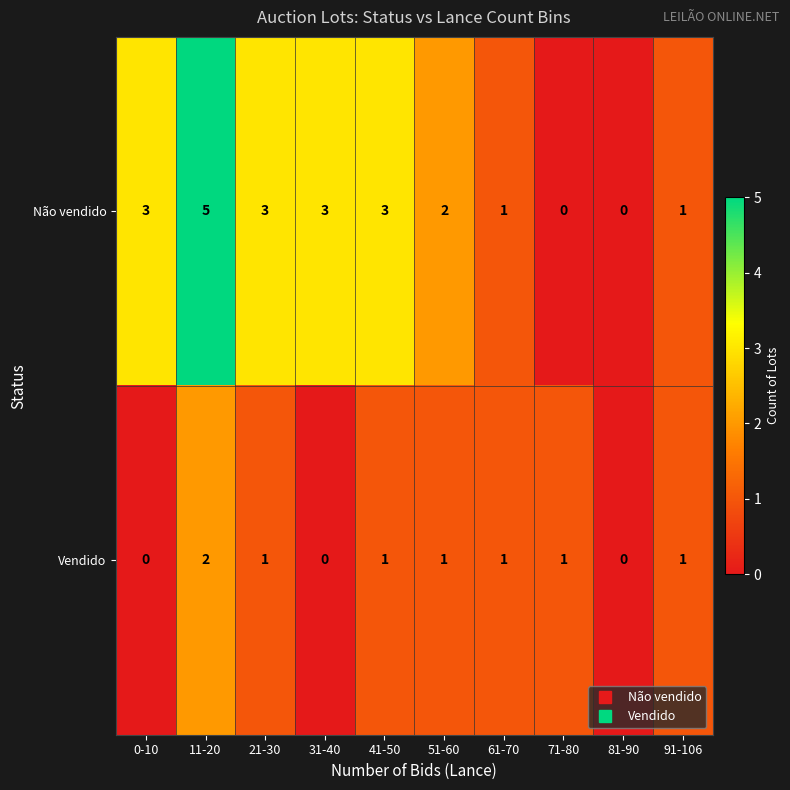

Which series has the largest range (max minus min)?

Não vendido